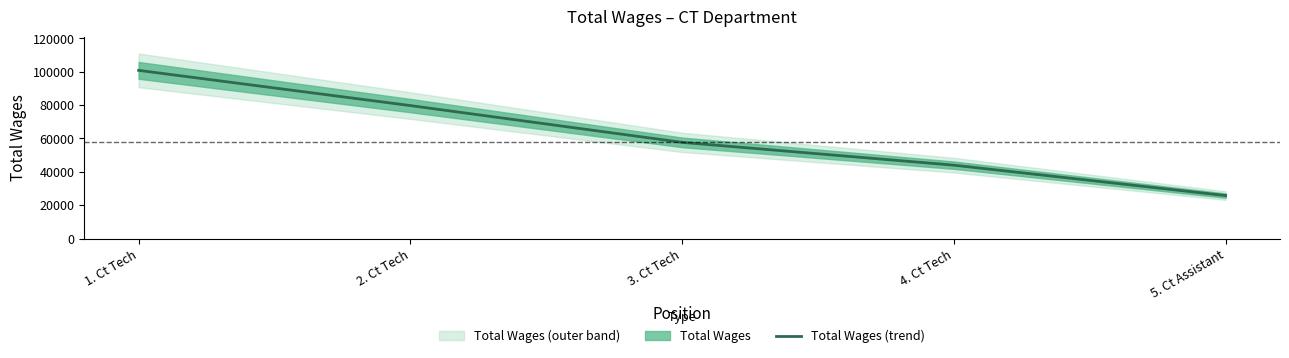

What is the approximate value at 5. Ct Assistant?

25801.9